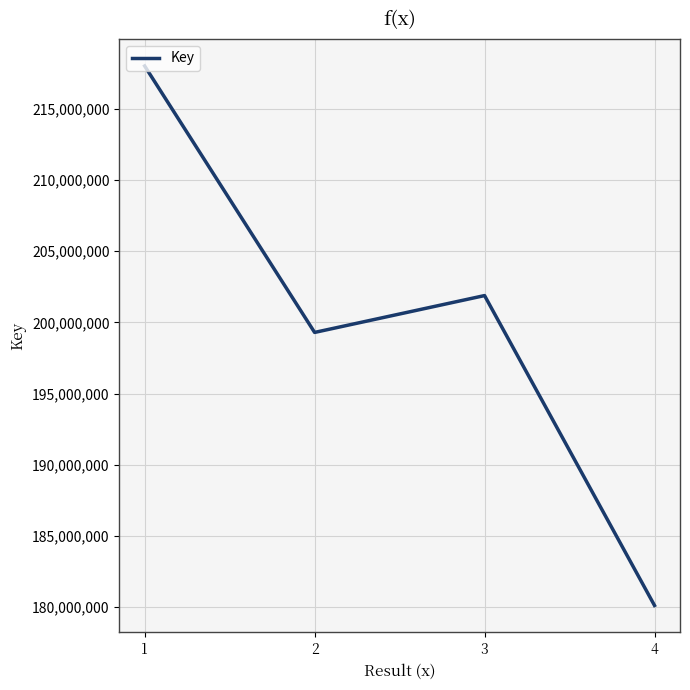

What is the difference between the values at 4 and 1?

37900137